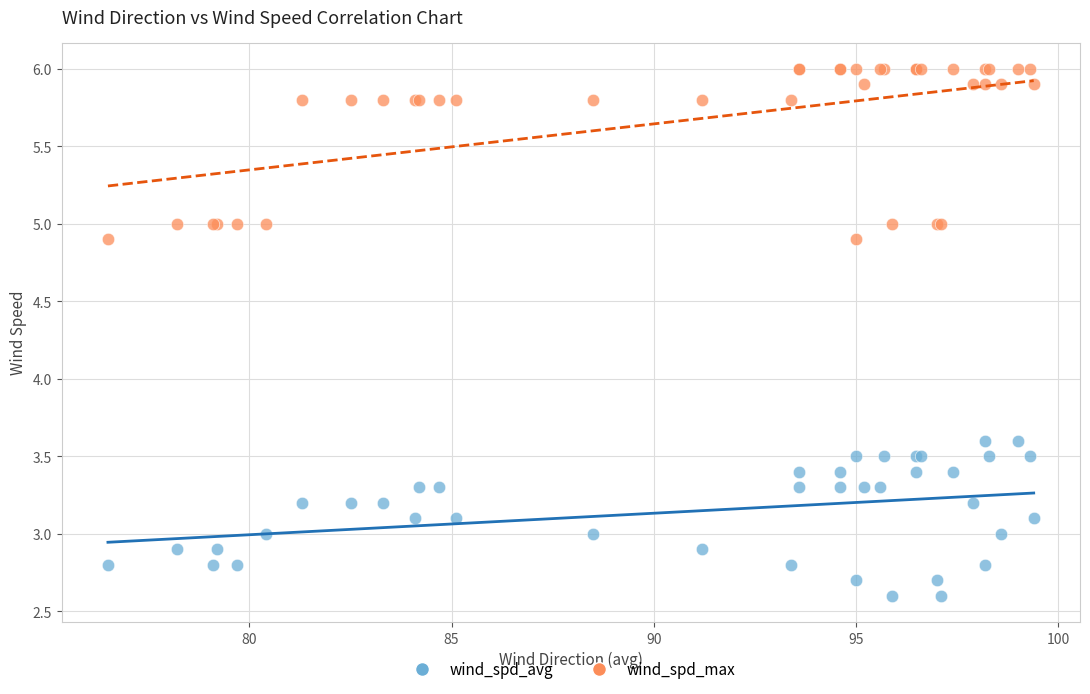

Which series reaches the minimum Y coordinate?

wind_spd_avg